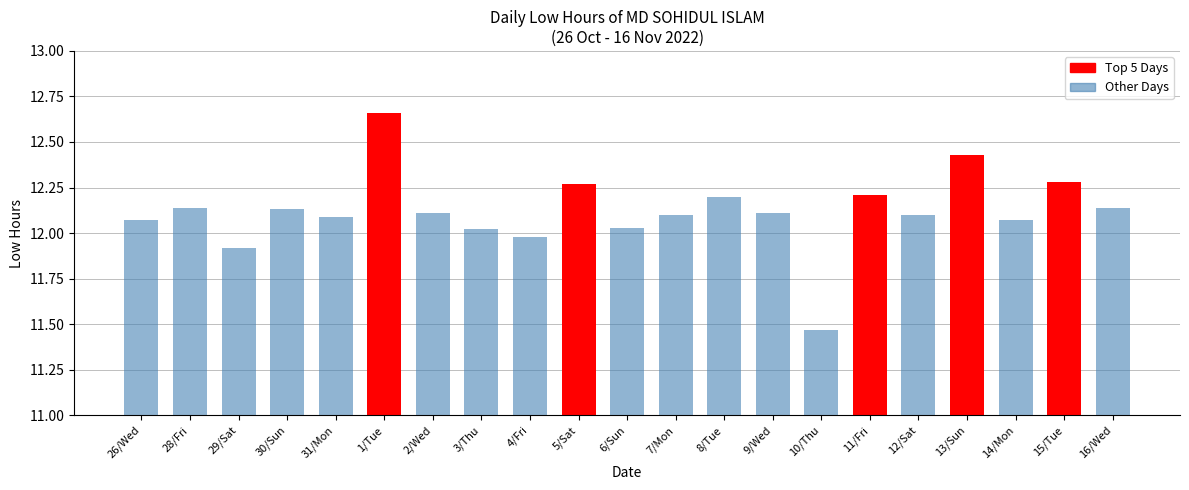

Which label corresponds to the smallest value in the chart?

10/Thu